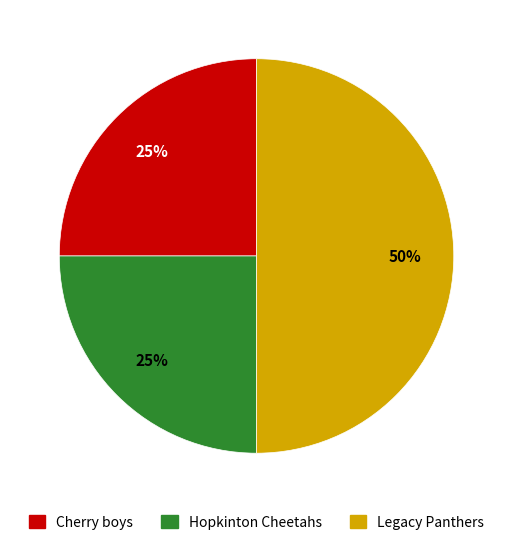

Which slice is the largest?

Legacy Panthers